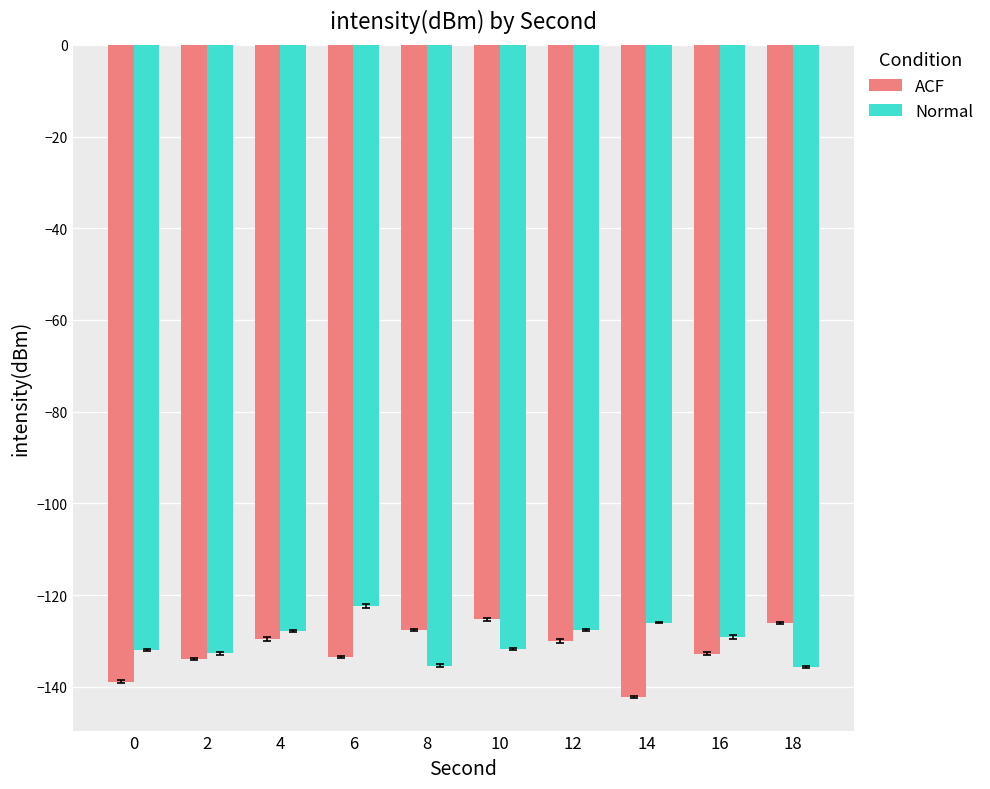

Which label corresponds to the smallest value in the chart?

14